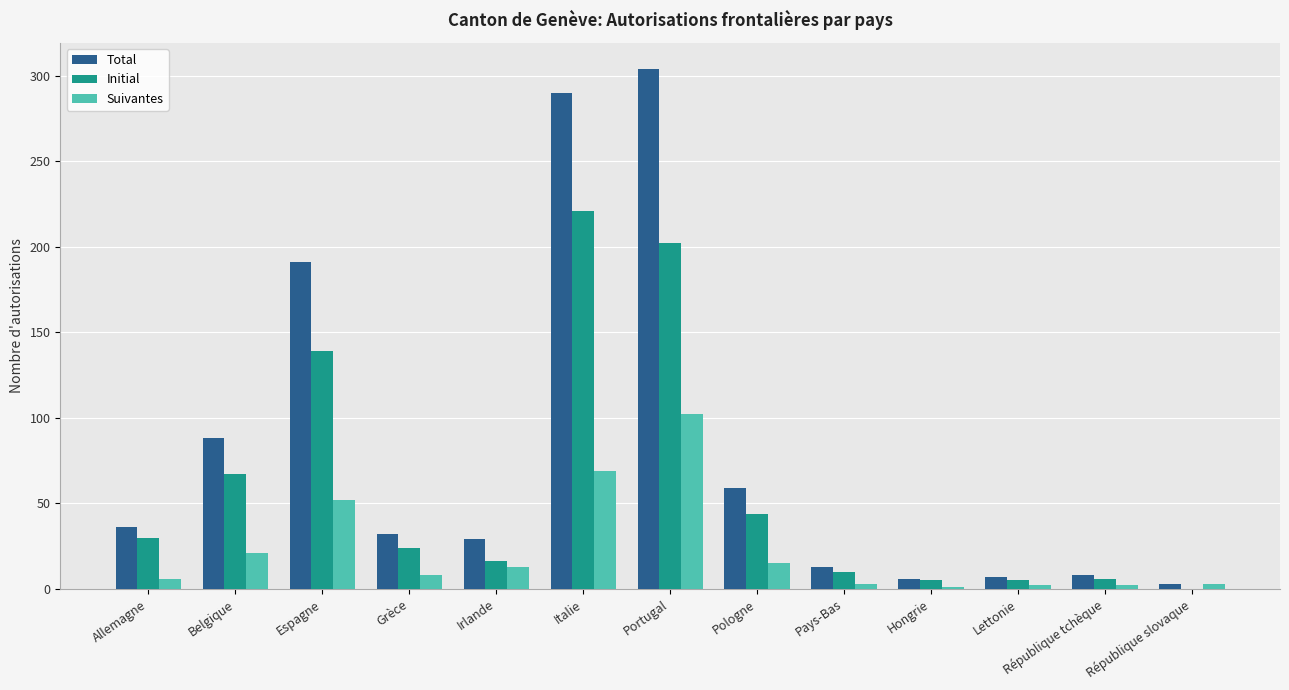

Are the bars grouped side by side (vs. stacked)?

Yes